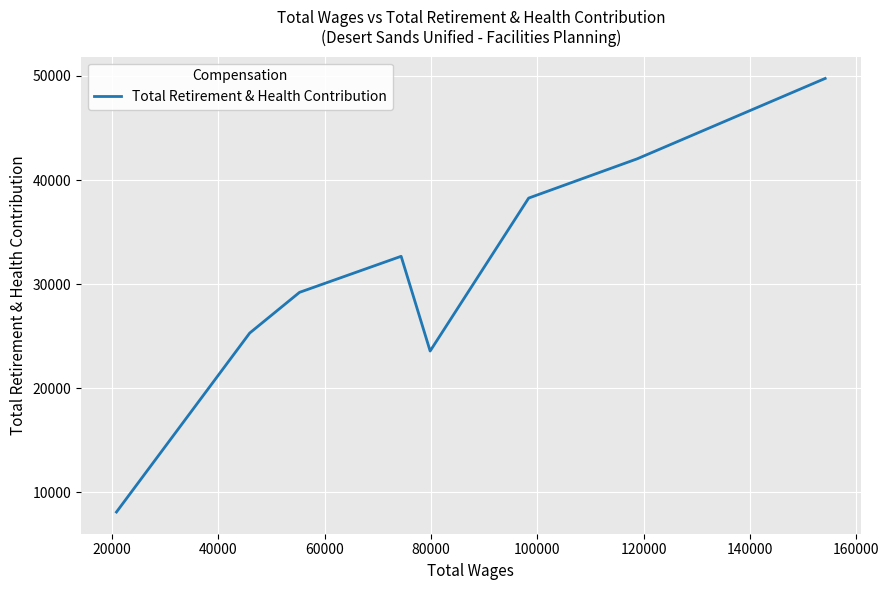

True or false: the data has more than 1 interior local peaks.

False